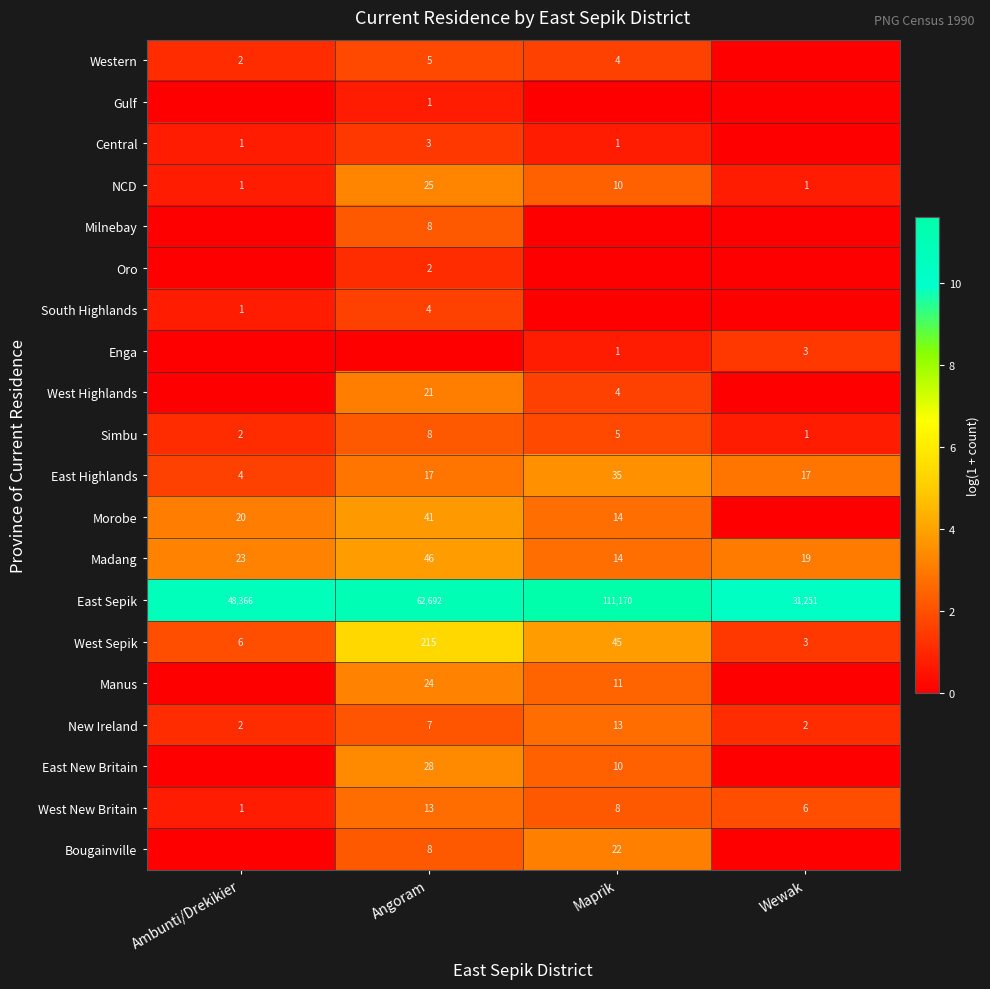

What is the sum of the East New Britain values at Angoram and Maprik?

38